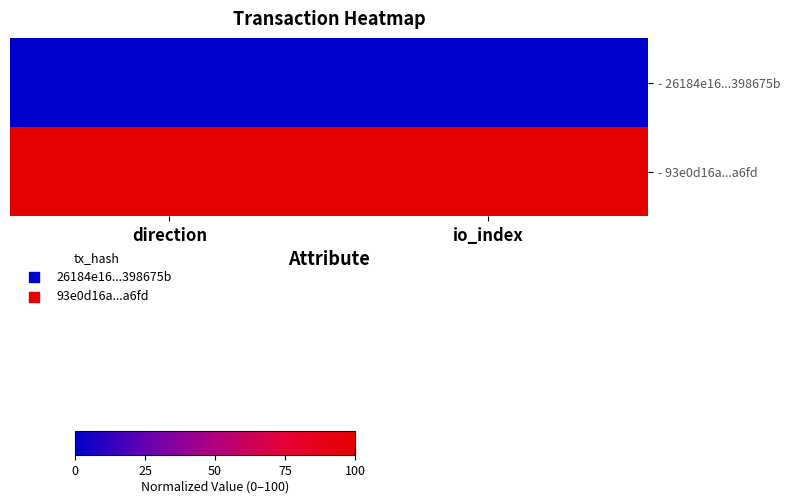

Which label corresponds to the largest value in the chart?

direction